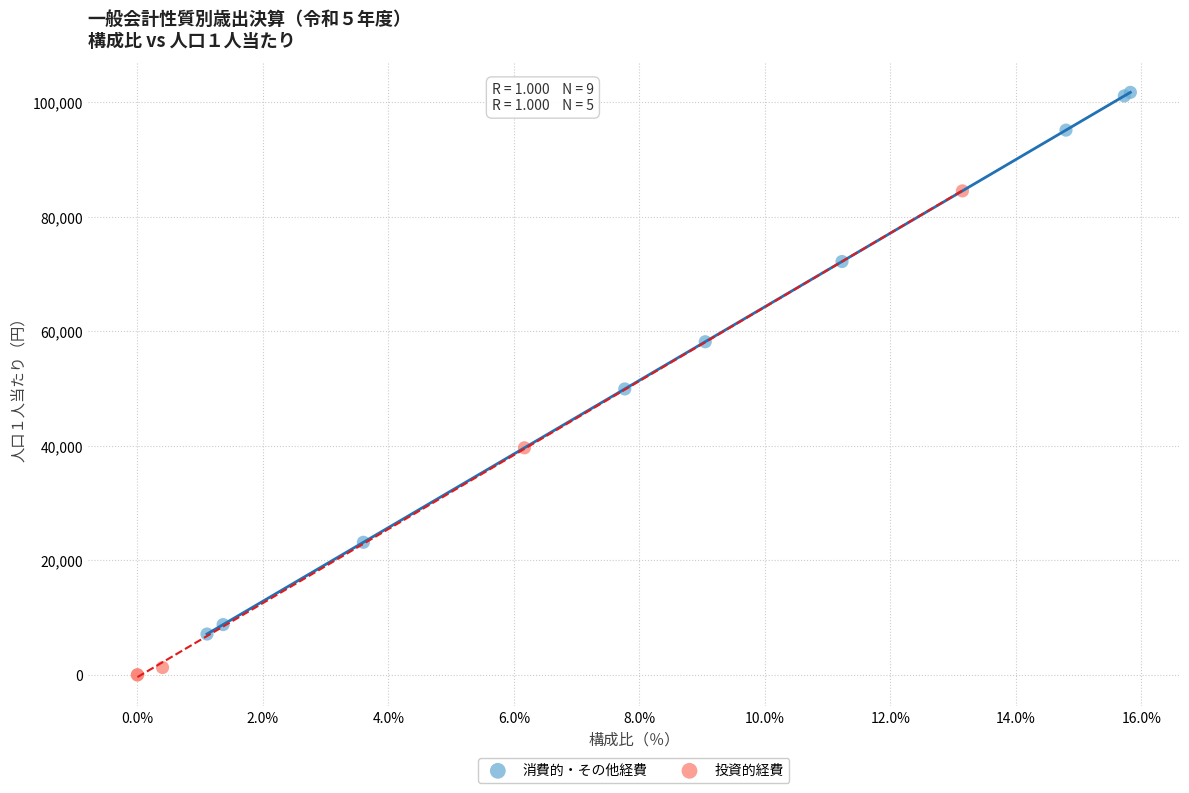

What are all the series names shown in the legend?

消費的・その他経費, 投資的経費